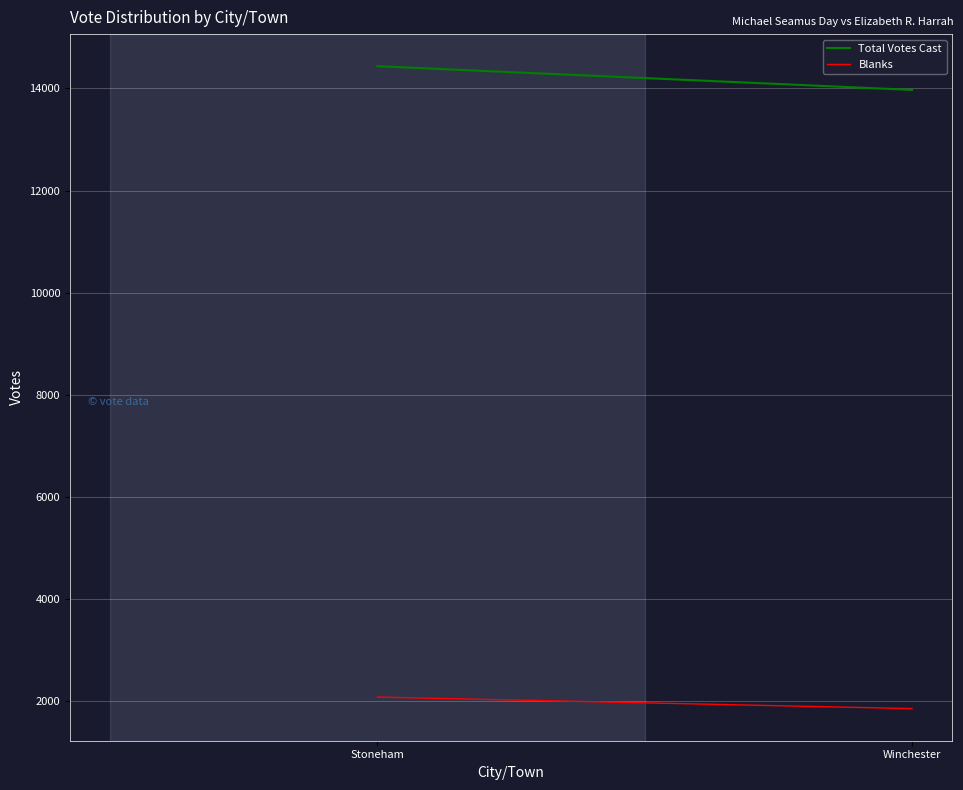

Which series has the largest range (max minus min)?

Total Votes Cast